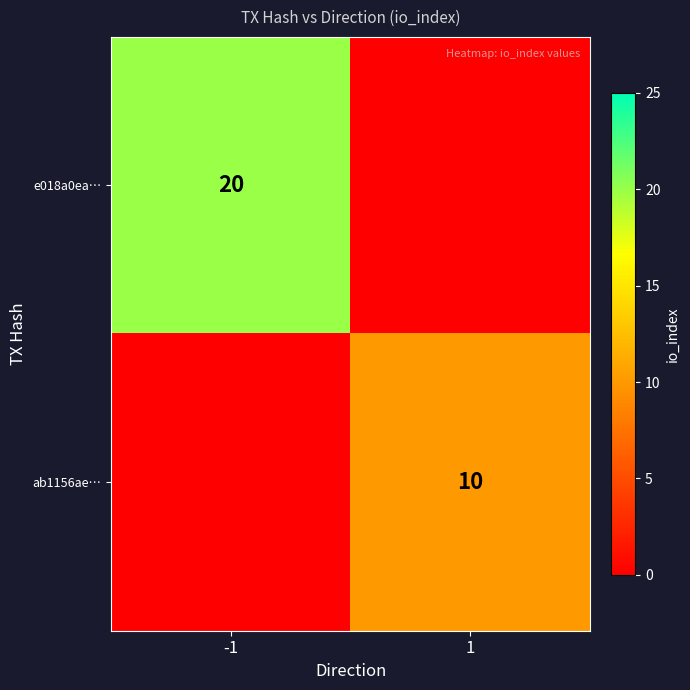

Between 1 and -1, which is larger?

-1